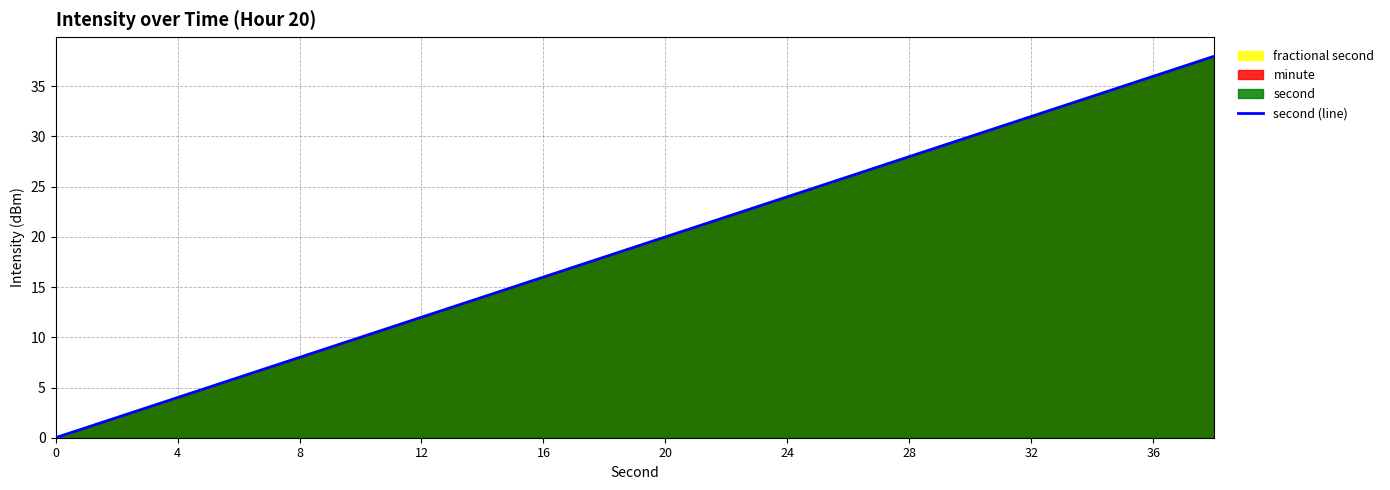

True or false: second (line) has a value of 20 at 20.

True